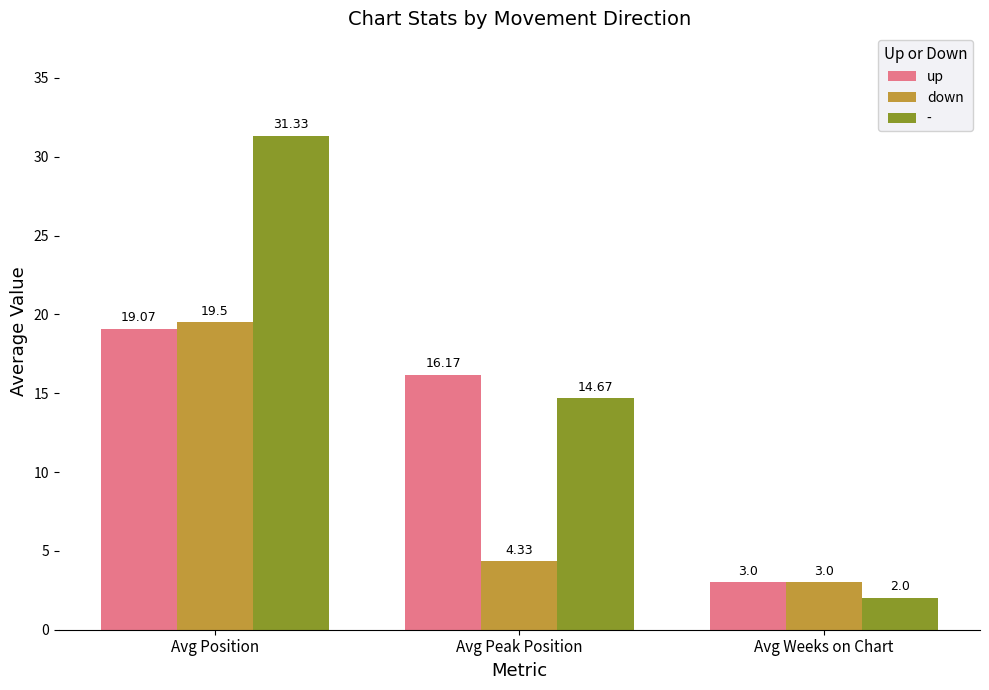

Are the bars horizontal?

No